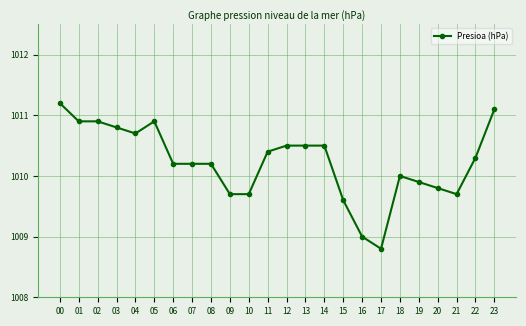

What is the difference between the values at 19 and 13?

0.6